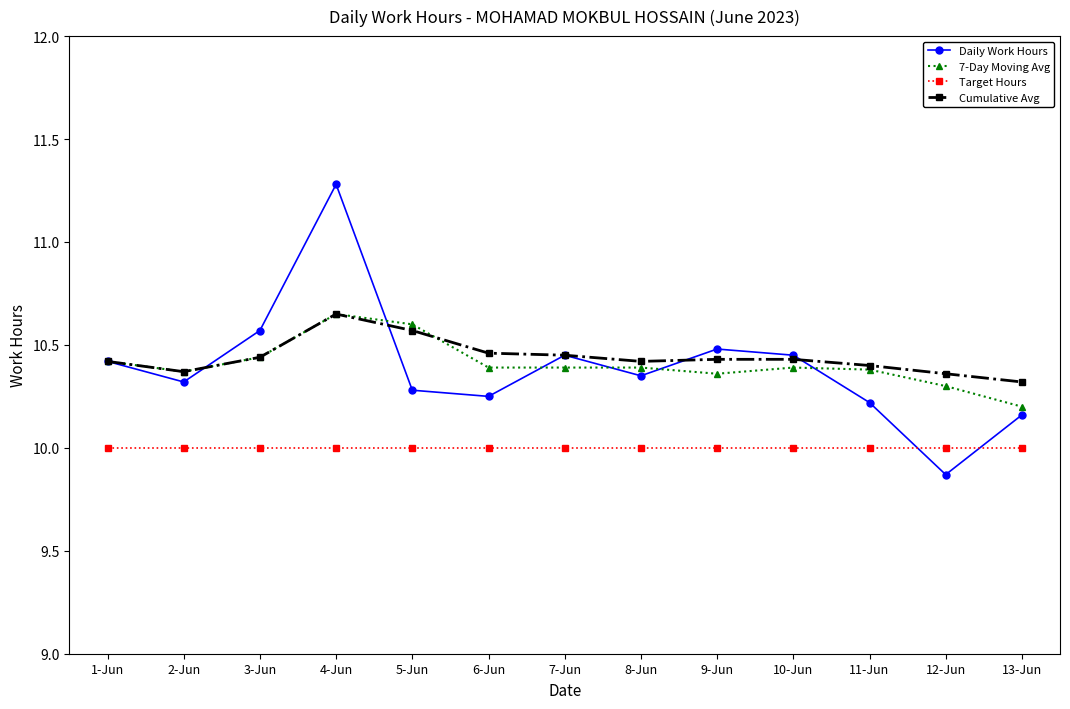

Which series has the widest spread of values?

Daily Work Hours